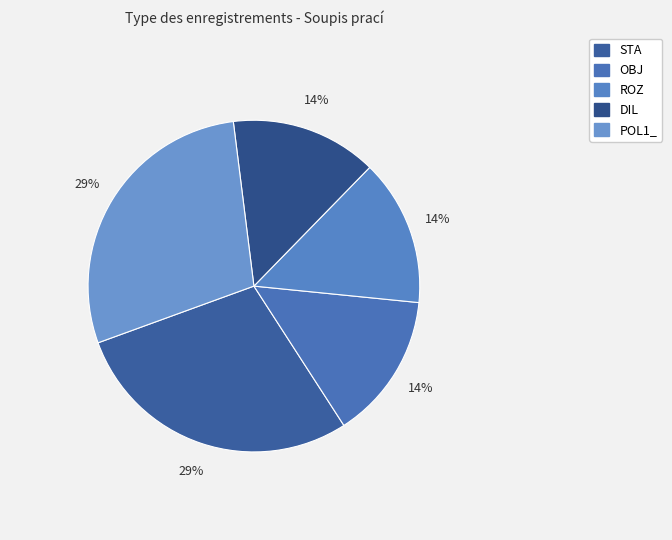

Count the number of slices in the pie.

5